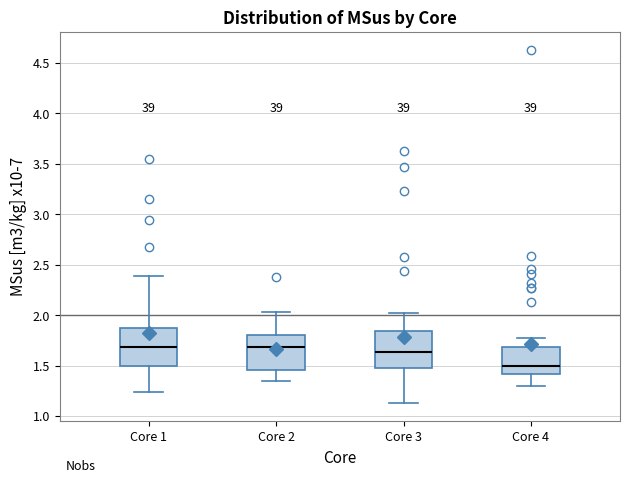

Which box has the lowest median line?

Core 4